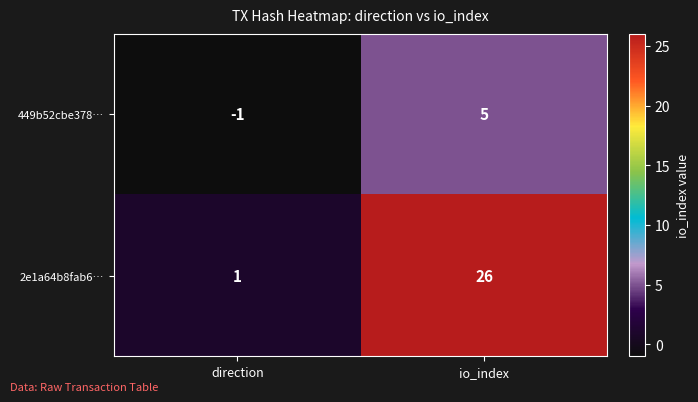

What is the difference between the maximum and minimum values in the 449b52cbe378… series?

6